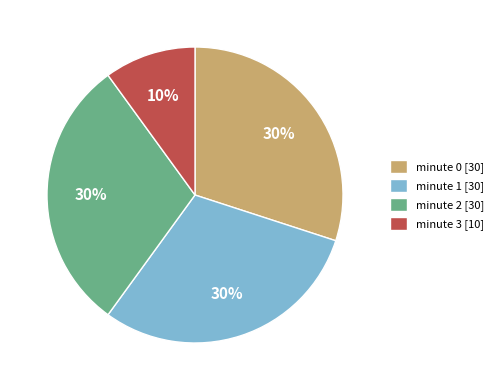

To the nearest percent, what is the combined percentage of minute 1 and minute 0?

60%